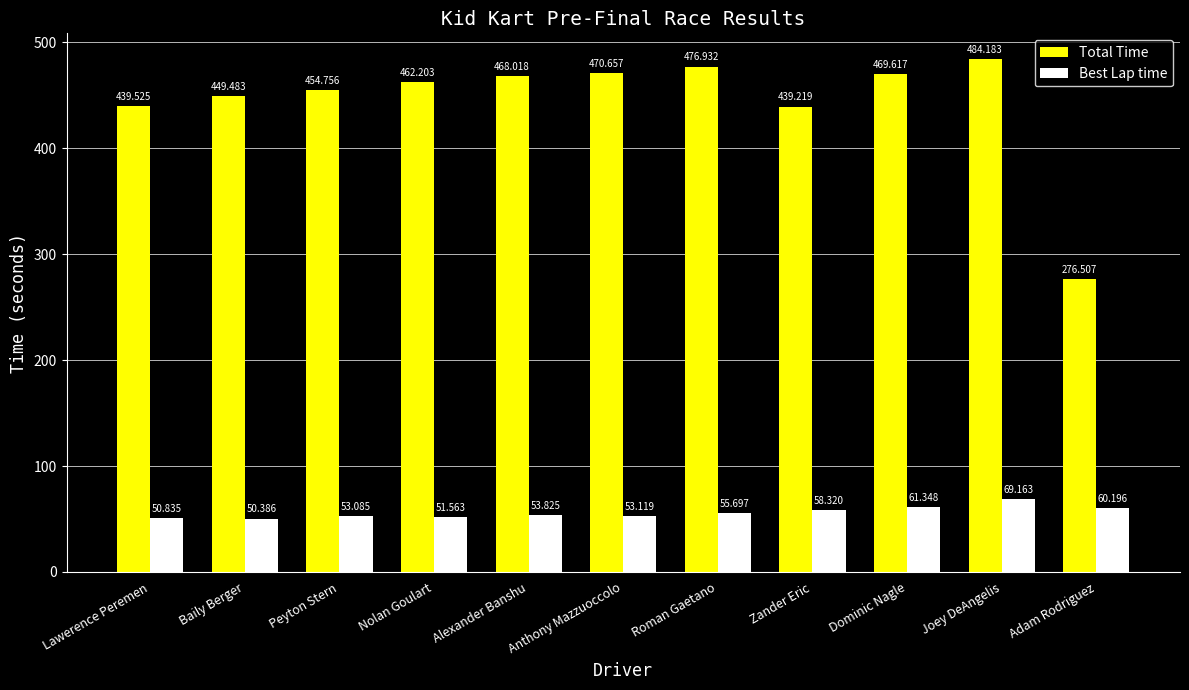

Where is Total Time nearest to the value 380?

Zander Eric